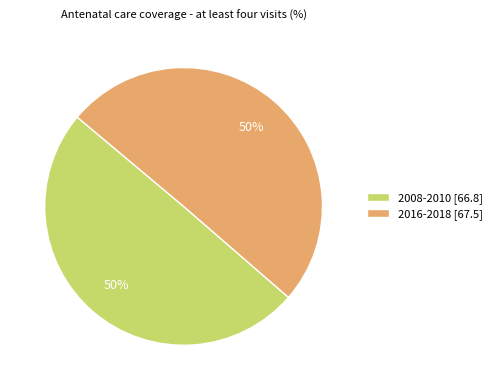

To the nearest percent, what is the combined percentage of 2008-2010 and 2016-2018?

100%